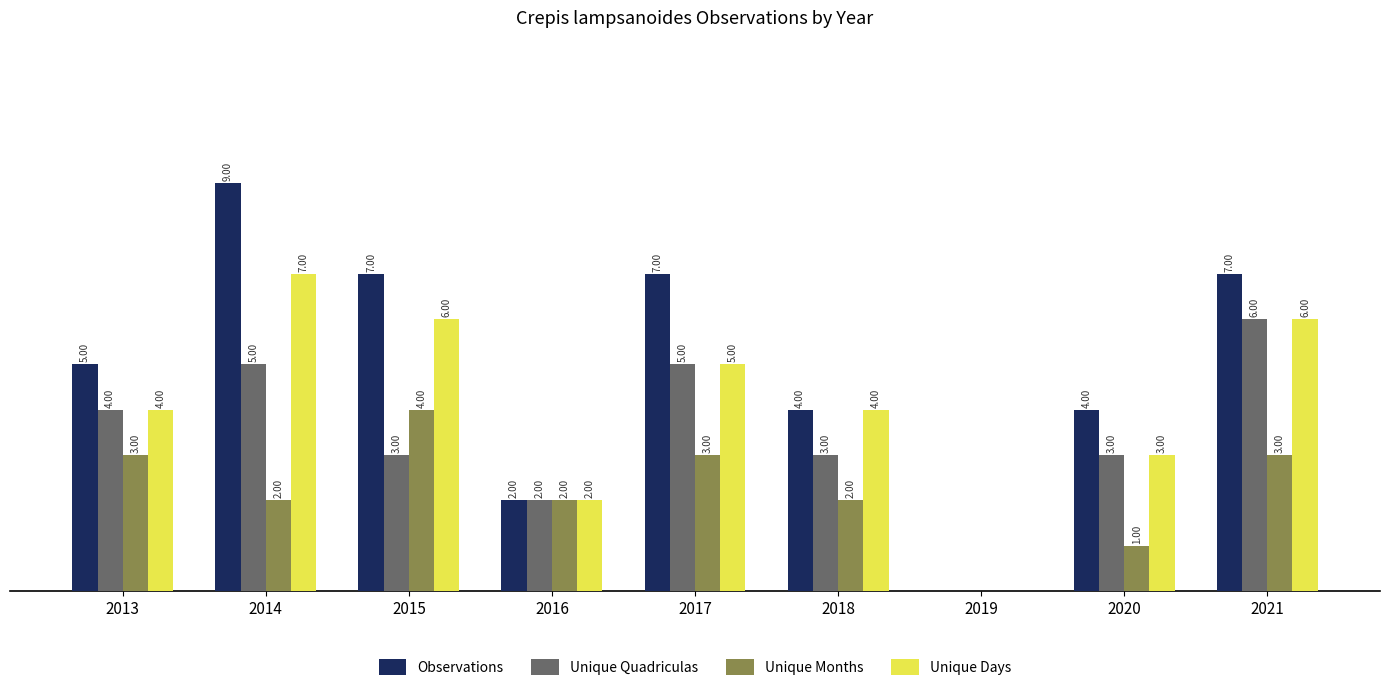

Which series has the largest total across all categories?

Observations